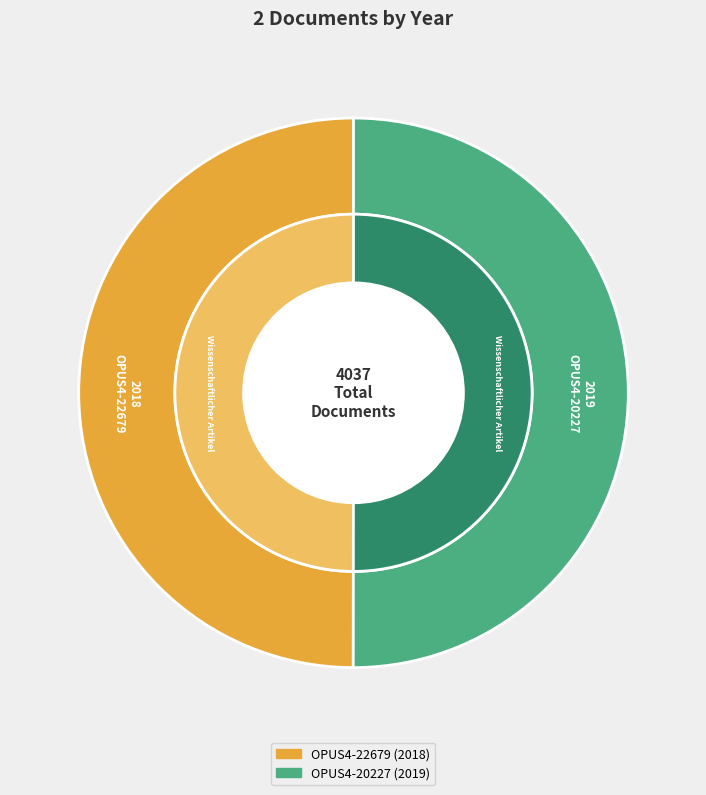

Which slice is the smallest?

OPUS4-22679